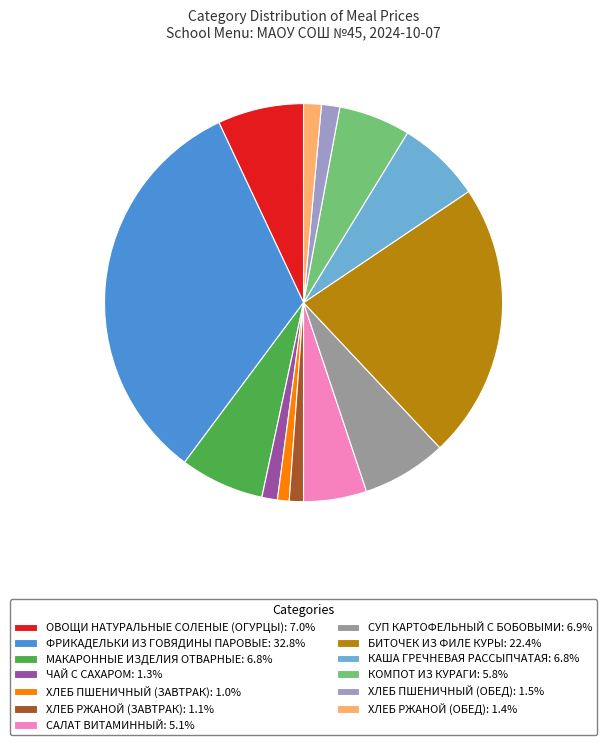

Which slice is the largest?

ФРИКАДЕЛЬКИ ИЗ ГОВЯДИНЫ ПАРОВЫЕ